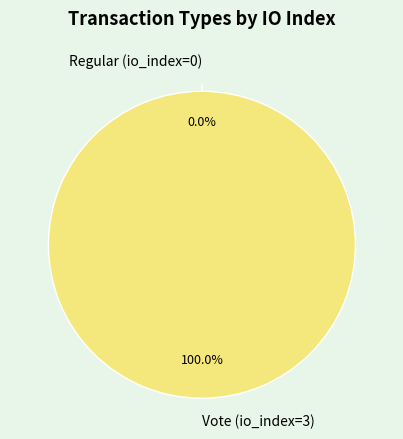

The Vote (io_index=3) slice represents 99% of the pie. True or false?

False